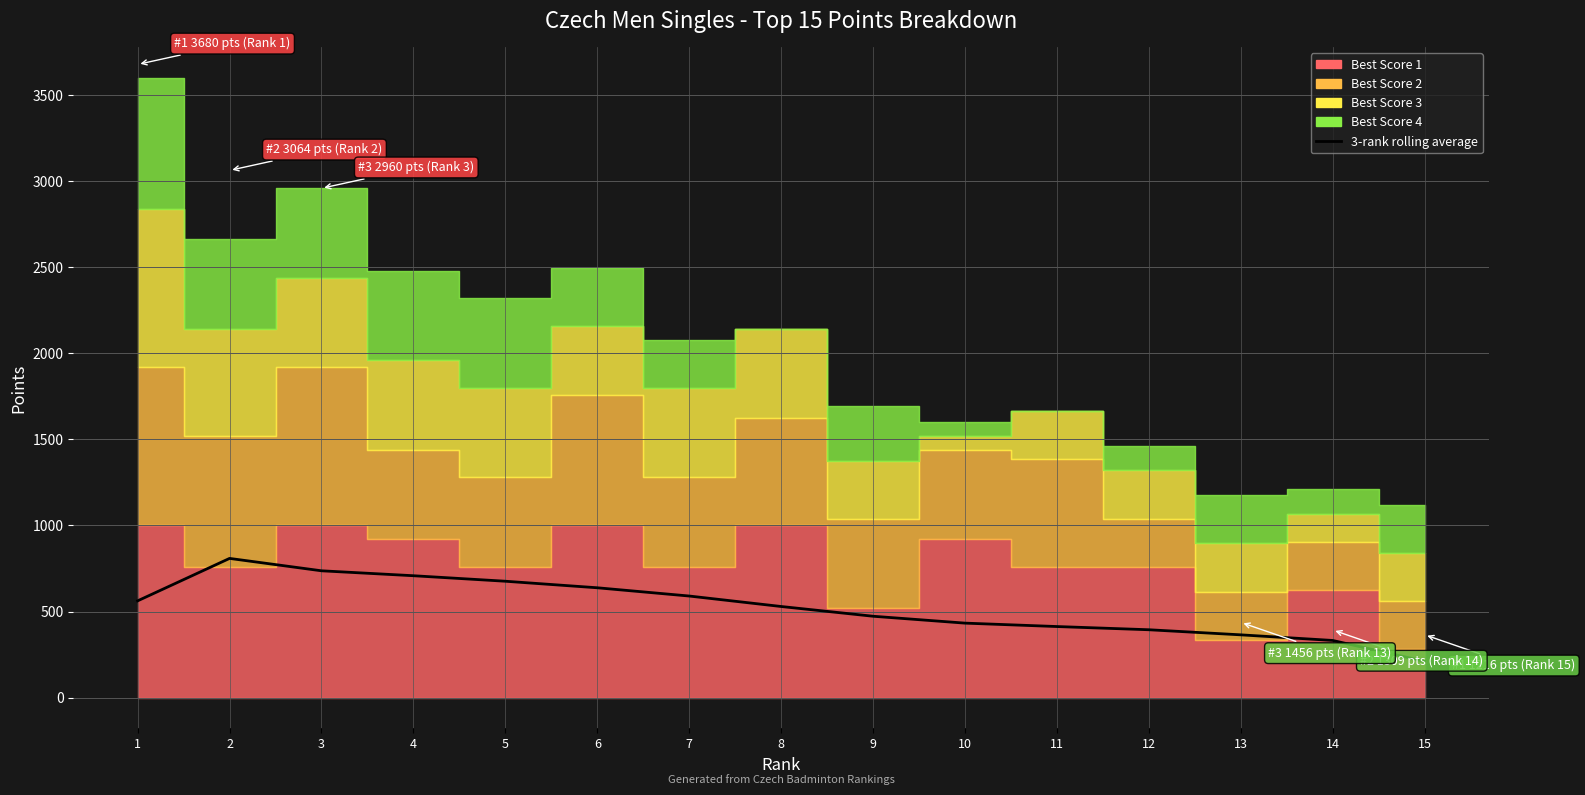

What is the sum of all values?

7866.8